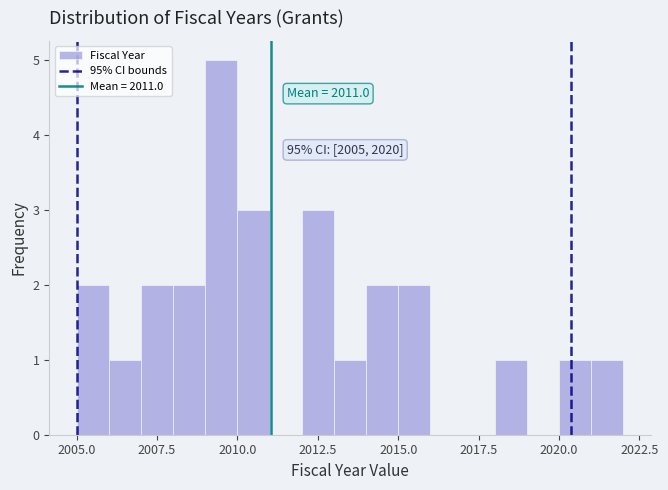

Around what value on the x-axis is the tallest bar? Give the approximate position of its centre, as read against the axis.

2009.5